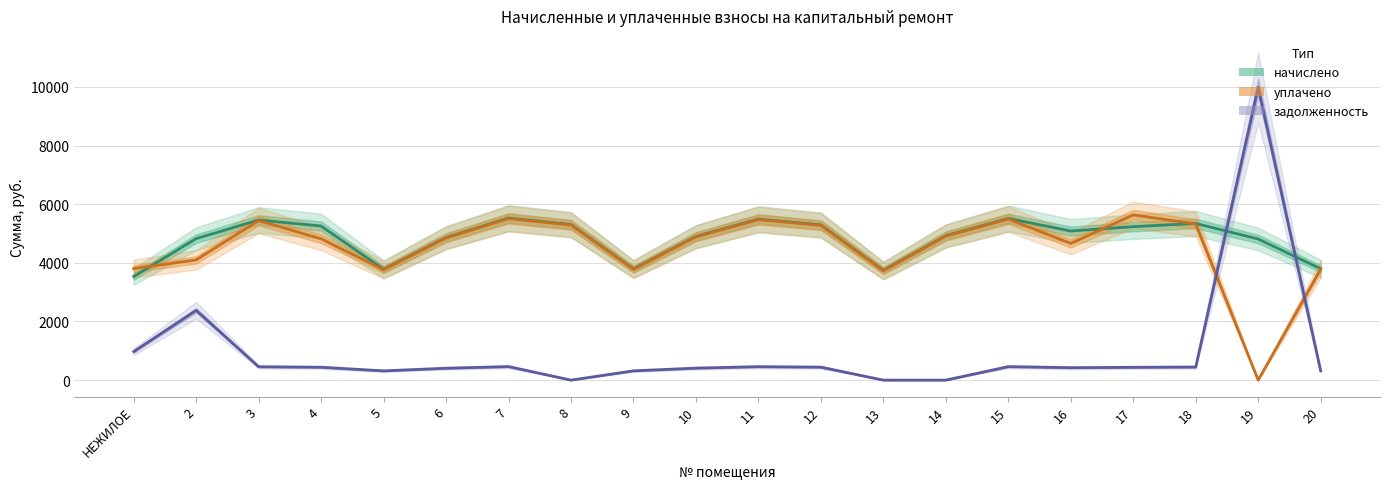

Rank the series by their maximum value, from highest to lowest.

задолженность, уплачено, начислено